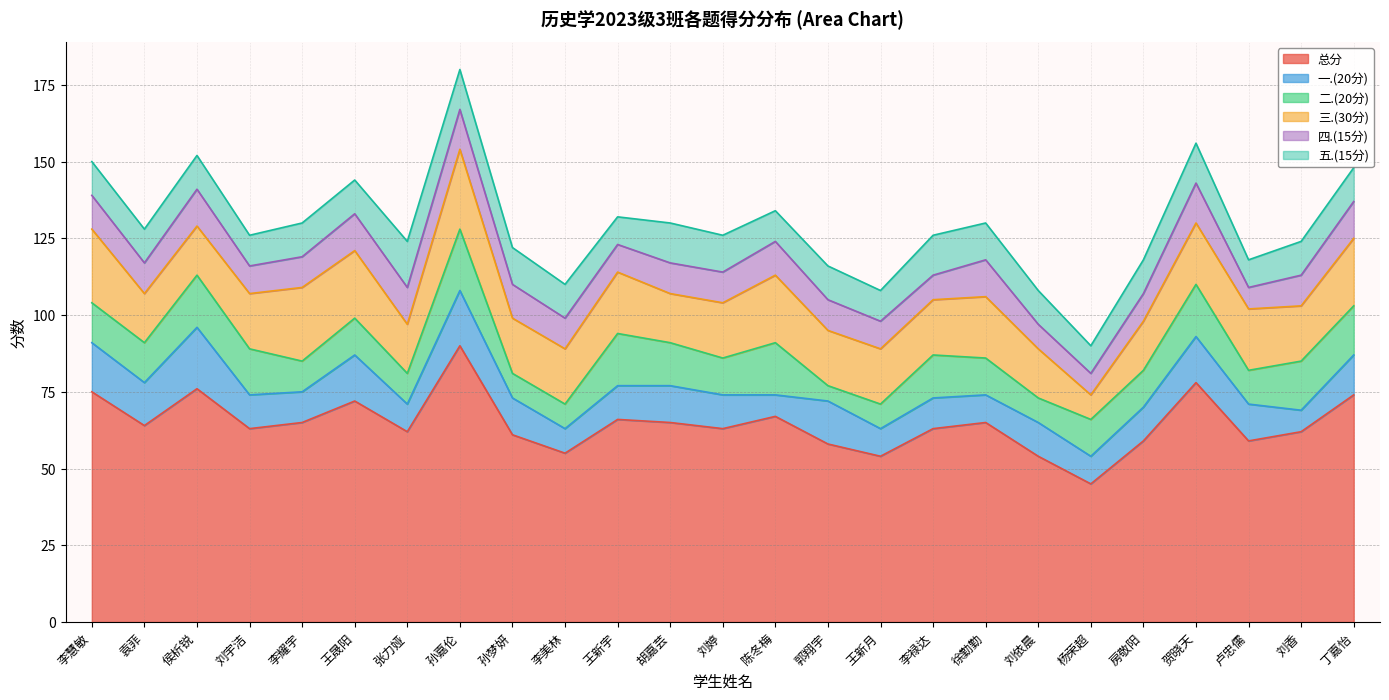

What position from the right is 张力娅?

19